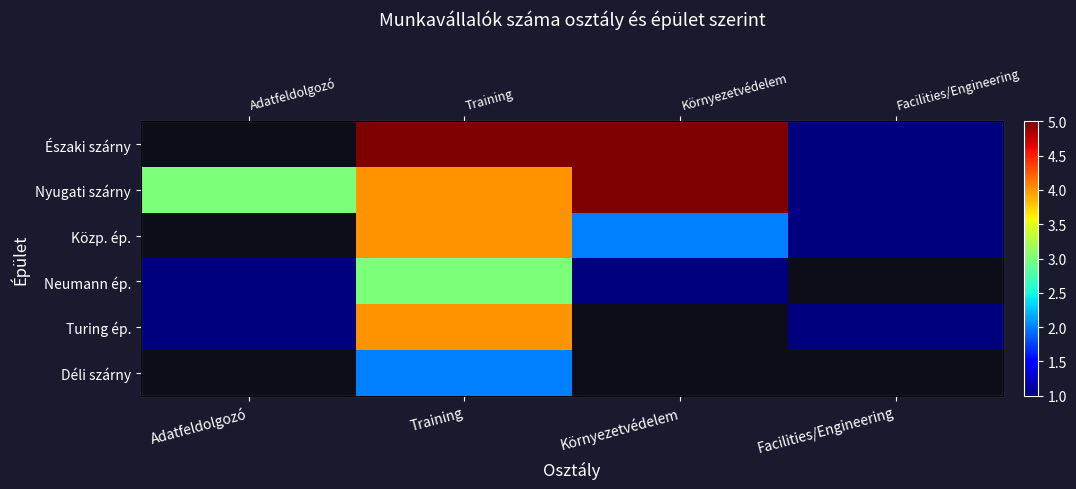

Which series has the largest total across all categories?

Nyugati szárny